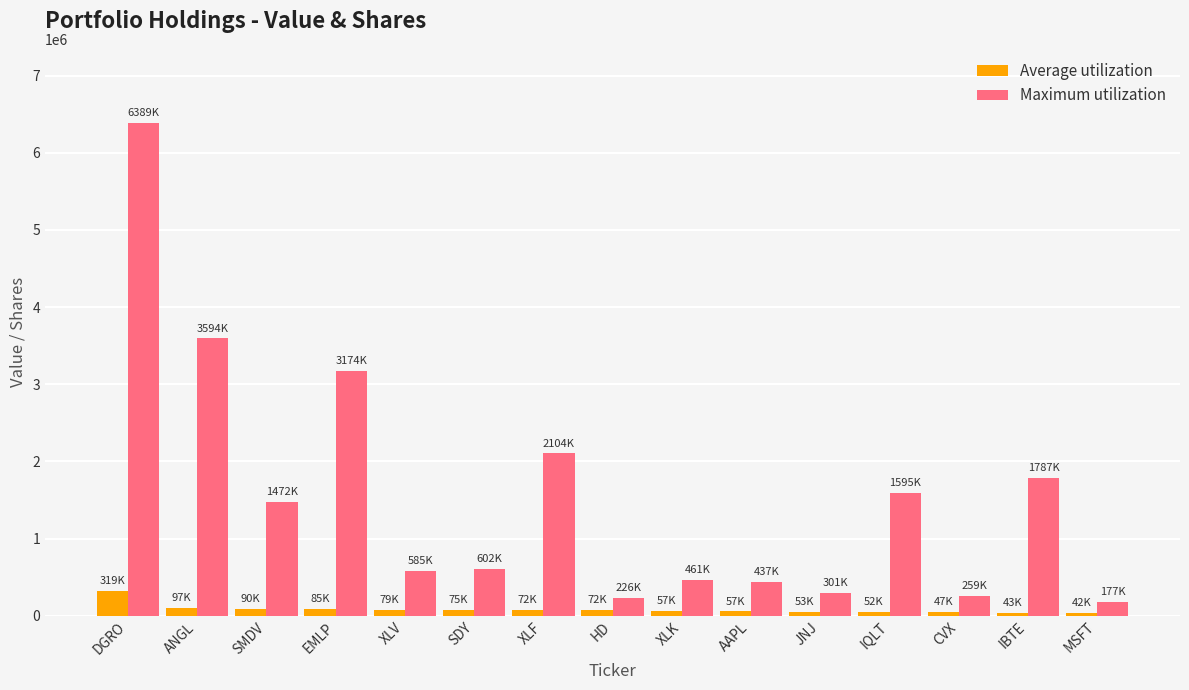

Which series has the widest spread of values?

Maximum utilization